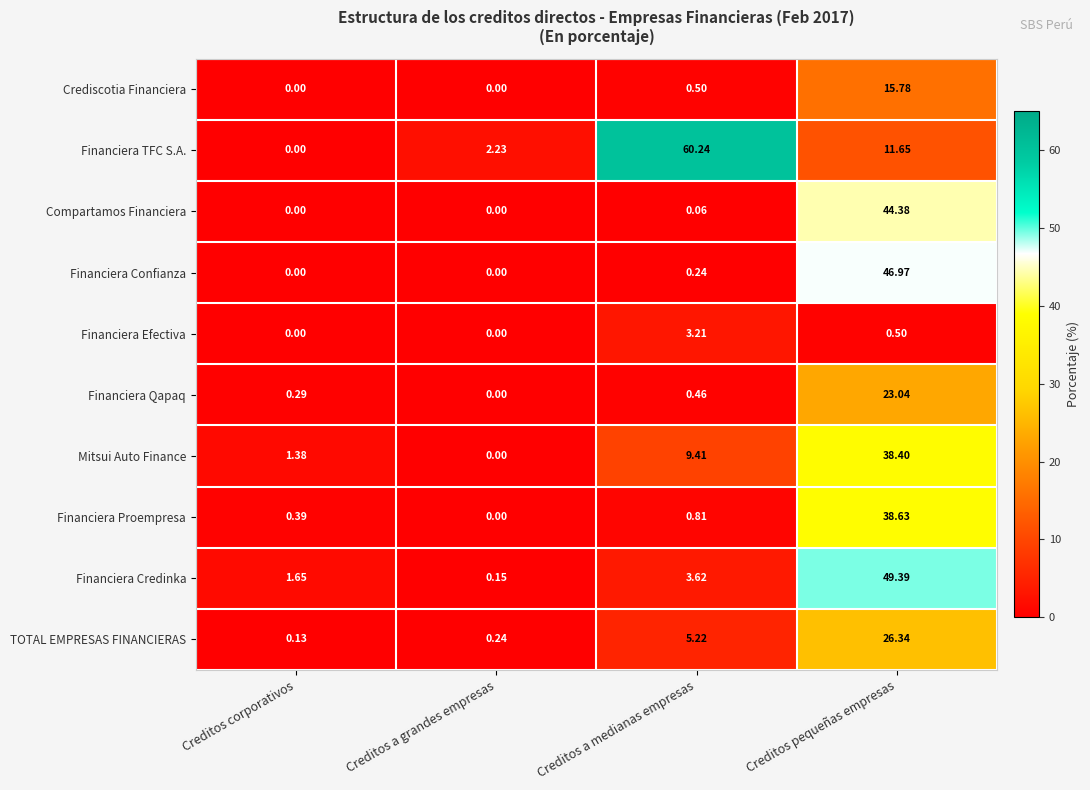

Which series has the largest total across all categories?

Financiera TFC S.A.